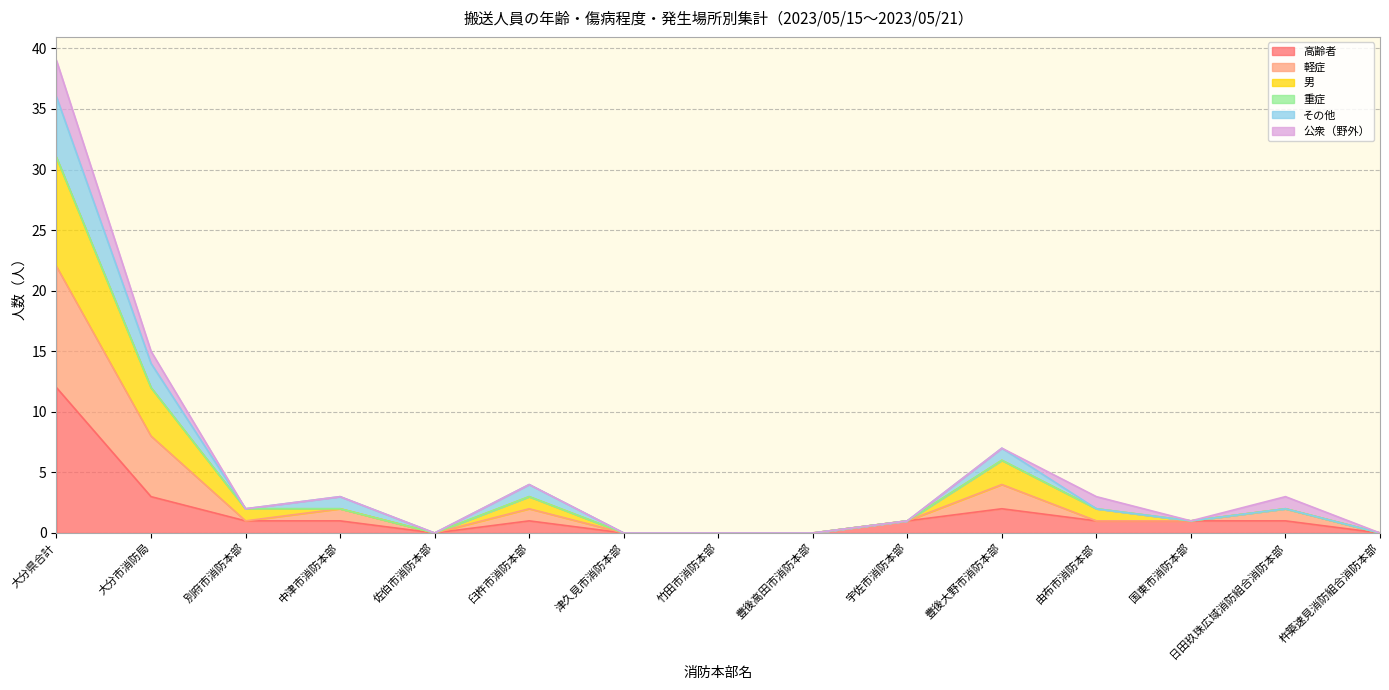

The value of 高齢者 at 豊後高田市消防本部 is 0. True or false?

True